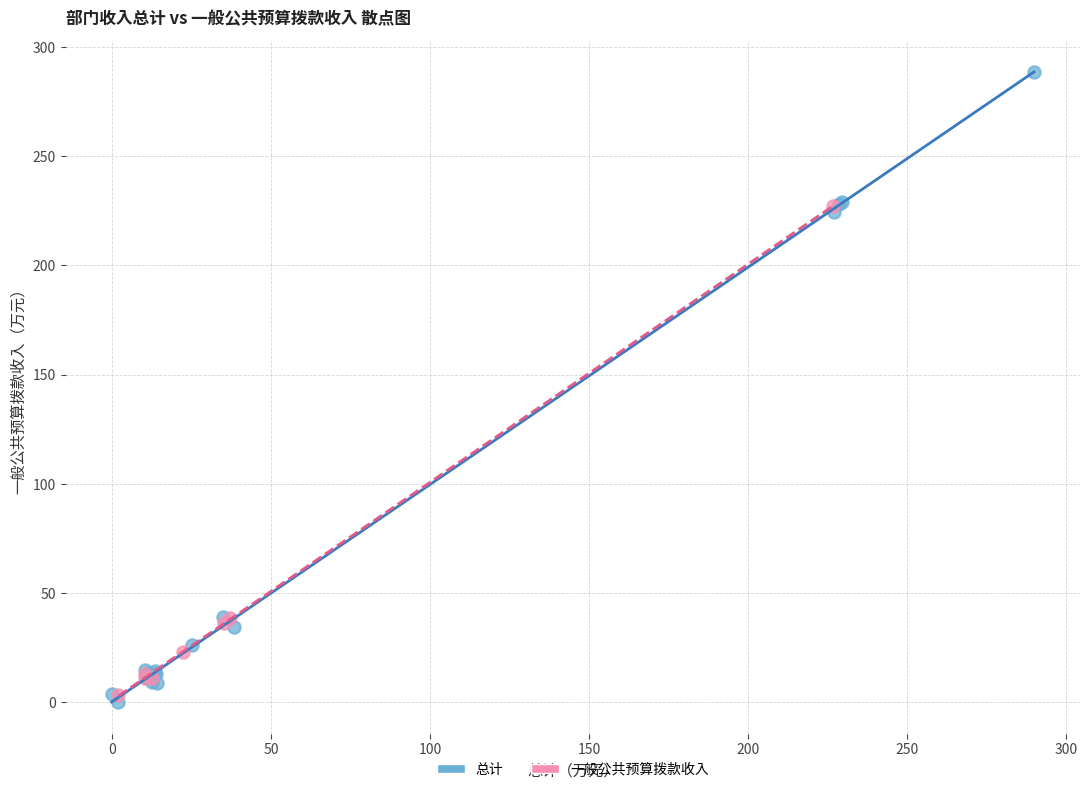

Which series reaches the minimum Y coordinate?

总计